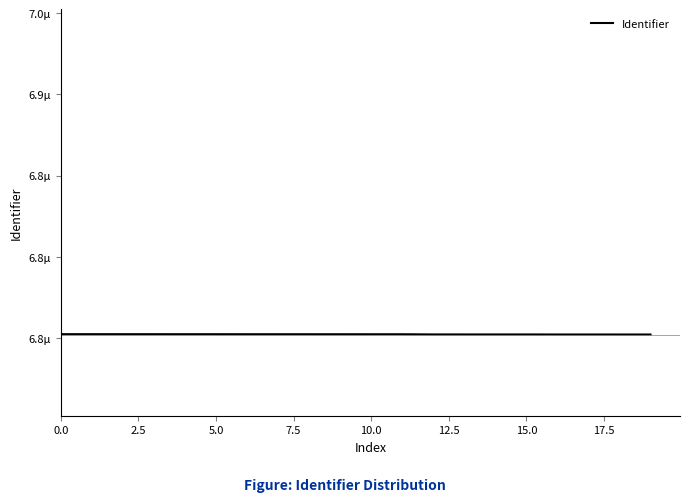

What is the value of the 19th point from the left?

6752168